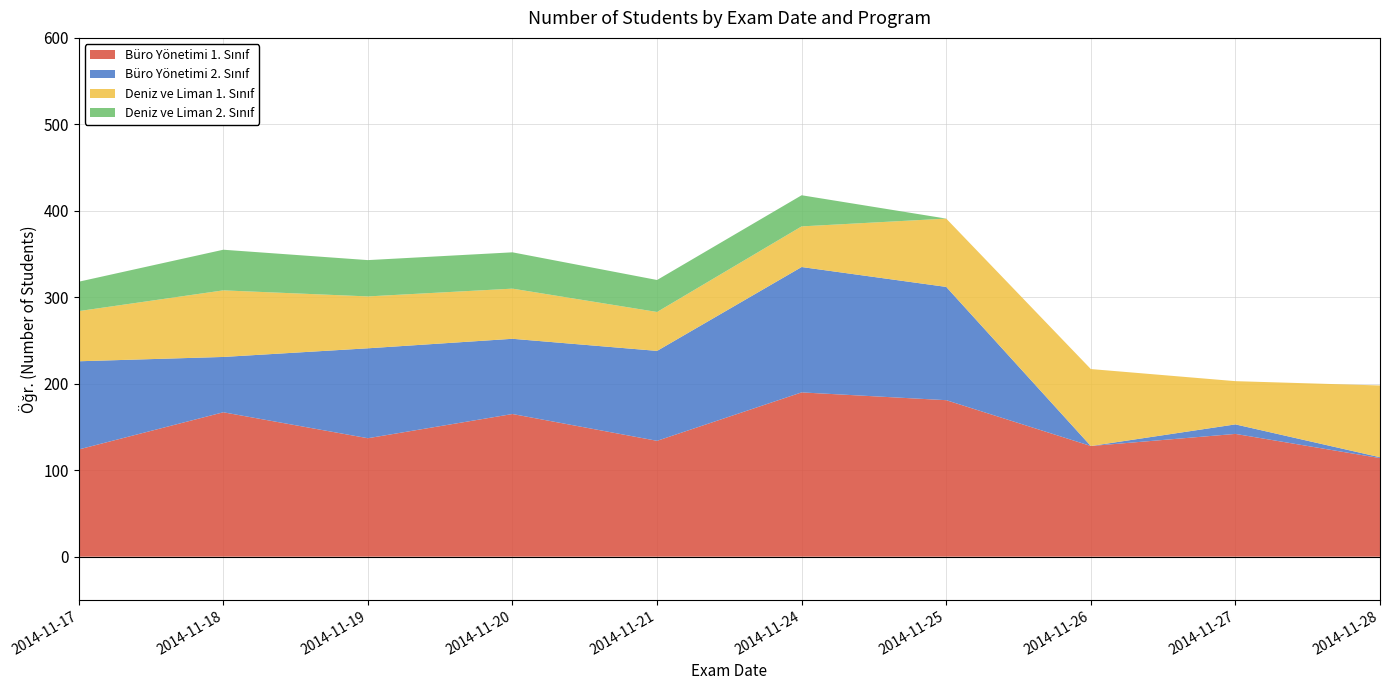

Reading left to right, transcribe all the data shown in this chart.

Büro Yönetimi 1. Sınıf: 2014-11-17=124	2014-11-18=167	2014-11-19=137	2014-11-20=165	2014-11-21=134	2014-11-24=190	2014-11-25=181	2014-11-26=128	2014-11-27=142	2014-11-28=114
Büro Yönetimi 2. Sınıf: 2014-11-17=102	2014-11-18=64	2014-11-19=104	2014-11-20=87	2014-11-21=104	2014-11-24=145	2014-11-25=131	2014-11-26=0	2014-11-27=11	2014-11-28=1
Deniz ve Liman 1. Sınıf: 2014-11-17=58	2014-11-18=77	2014-11-19=60	2014-11-20=58	2014-11-21=45	2014-11-24=47	2014-11-25=79	2014-11-26=89	2014-11-27=50	2014-11-28=83
Deniz ve Liman 2. Sınıf: 2014-11-17=34	2014-11-18=47	2014-11-19=42	2014-11-20=42	2014-11-21=37	2014-11-24=36	2014-11-25=0	2014-11-26=0	2014-11-27=0	2014-11-28=0